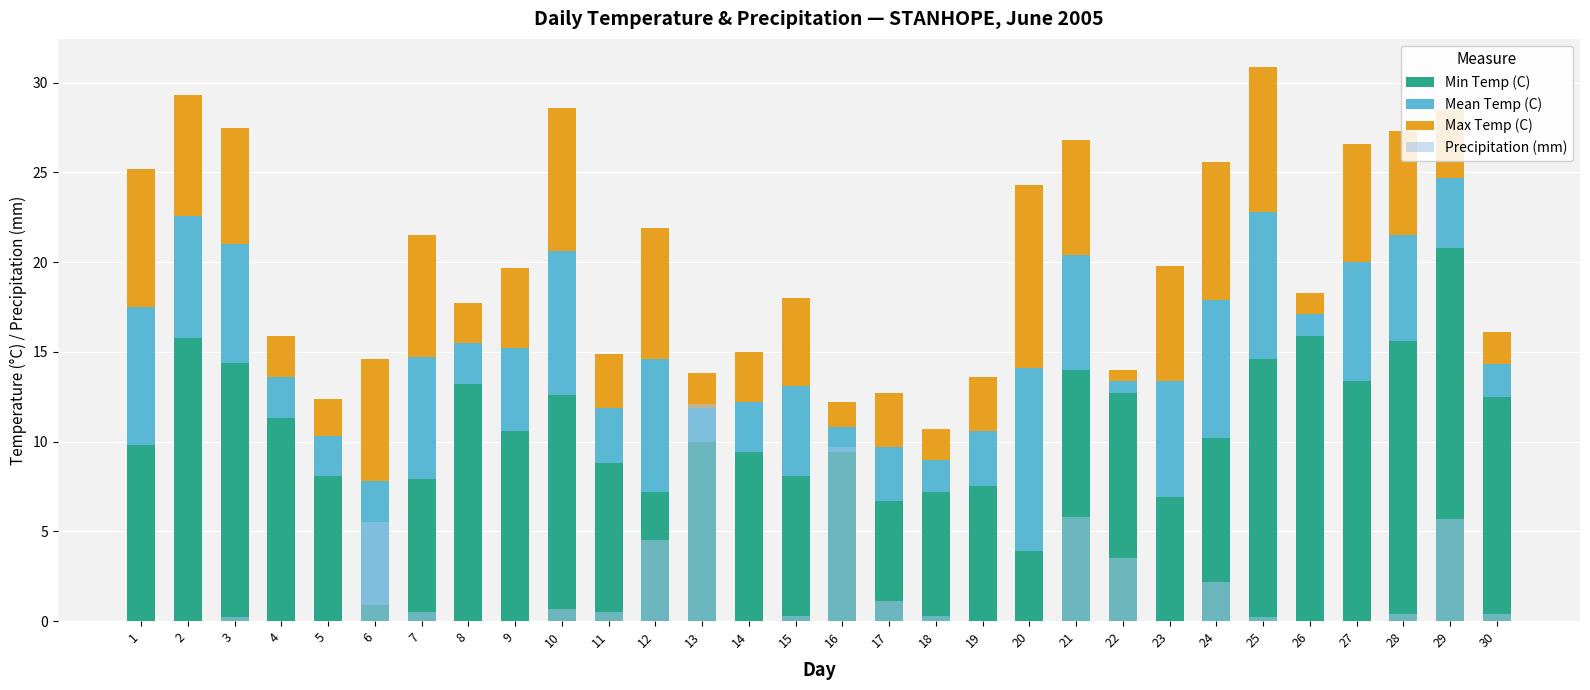

Reading right to left, what are all the values shown in this chart?

Min Temp (C): 12.5	20.8	15.6	13.4	15.9	14.6	10.2	6.9	12.7	14.0	3.9	7.5	7.2	6.7	9.4	8.1	9.4	10.0	7.2	8.8	12.6	10.6	13.2	7.9	0.9	8.1	11.3	14.4	15.8	9.8
Mean Temp (C): 1.8	3.9	5.9	6.6	1.2	8.2	7.7	6.5	0.7	6.4	10.2	3.1	1.8	3.0	1.4	5.0	2.8	1.9	7.4	3.1	8.0	4.6	2.3	6.8	6.9	2.2	2.3	6.6	6.8	7.7
Max Temp (C): 1.8	3.8	5.8	6.6	1.2	8.1	7.7	6.4	0.6	6.4	10.2	3.0	1.7	3.0	1.4	4.9	2.8	1.9	7.3	3.0	8.0	4.5	2.2	6.8	6.8	2.1	2.3	6.5	6.7	7.7
Precipitation (mm): 0.4	5.7	0.4	0.0	0.0	0.2	2.2	0.0	3.5	5.8	0.0	0.0	0.3	1.1	9.7	0.3	0.0	12.1	4.5	0.5	0.7	0.0	0.0	0.5	5.5	0.0	0.0	0.2	0.0	0.0